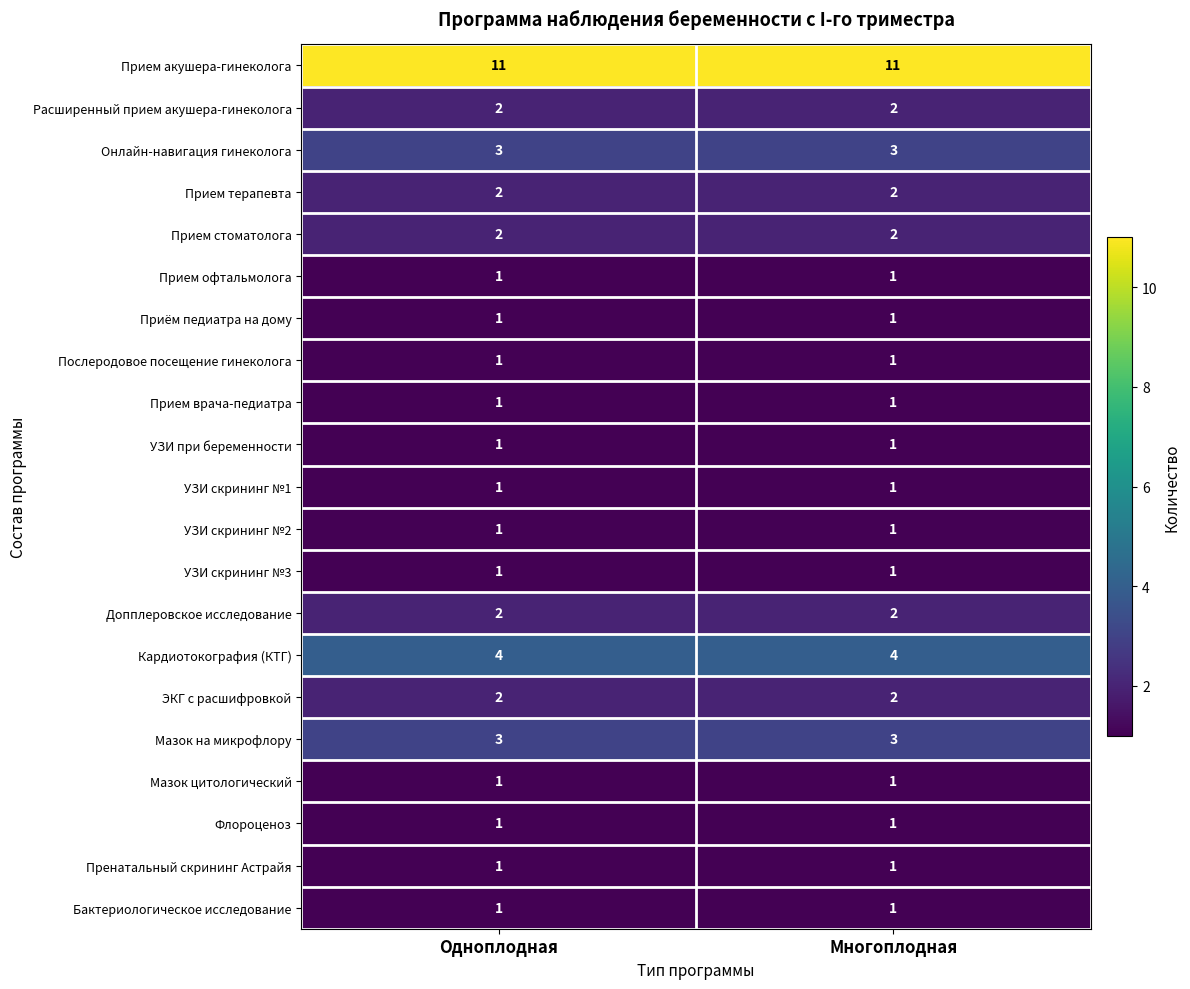

What is the difference between the highest and lowest values at Одноплодная?

10